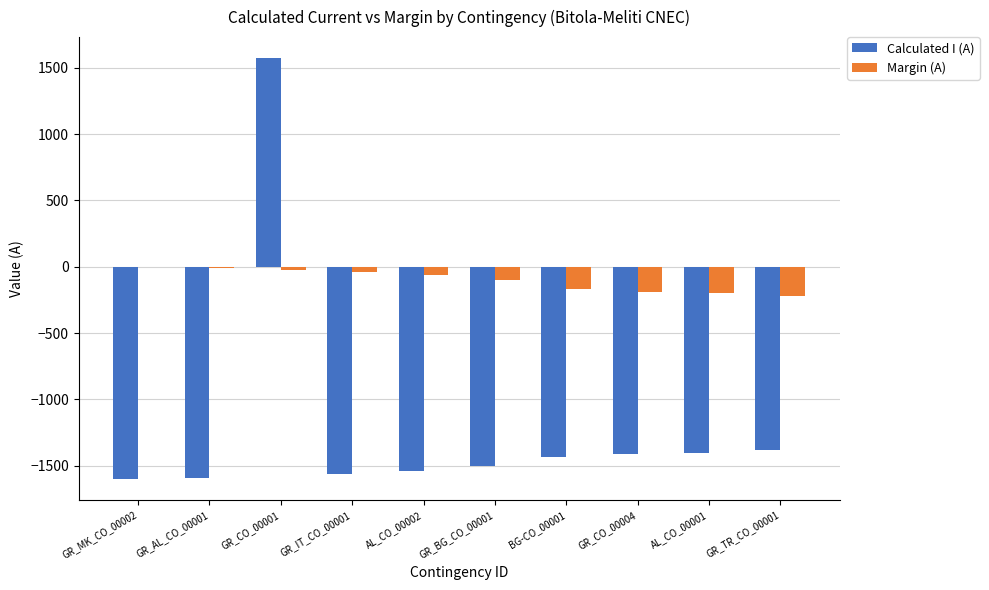

Between GR_CO_00001 and AL_CO_00002, which series saw the biggest shift?

Calculated I (A)